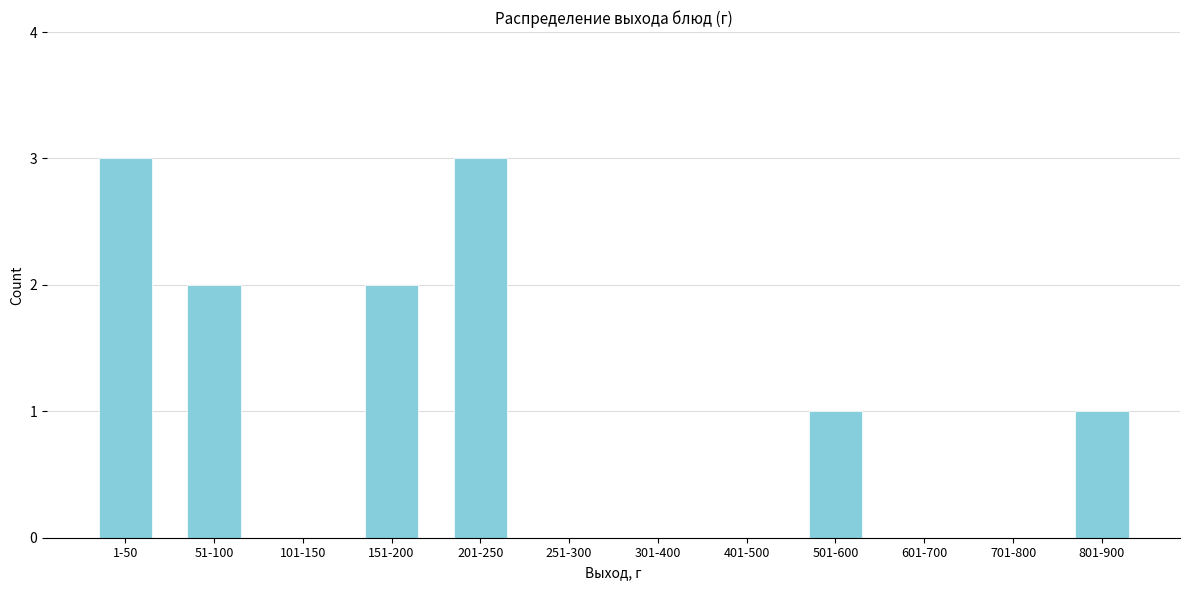

Reading right to left, extract all data points from this chart.

801-900=1	701-800=0	601-700=0	501-600=1	401-500=0	301-400=0	251-300=0	201-250=3	151-200=2	101-150=0	51-100=2	1-50=3